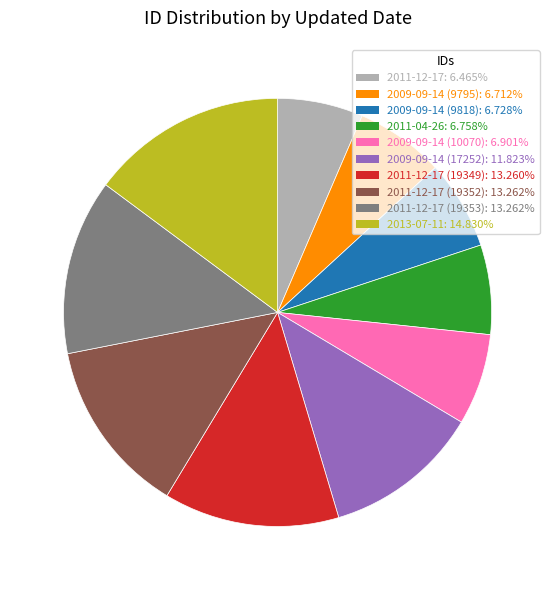

Does any single category account for the majority?

No